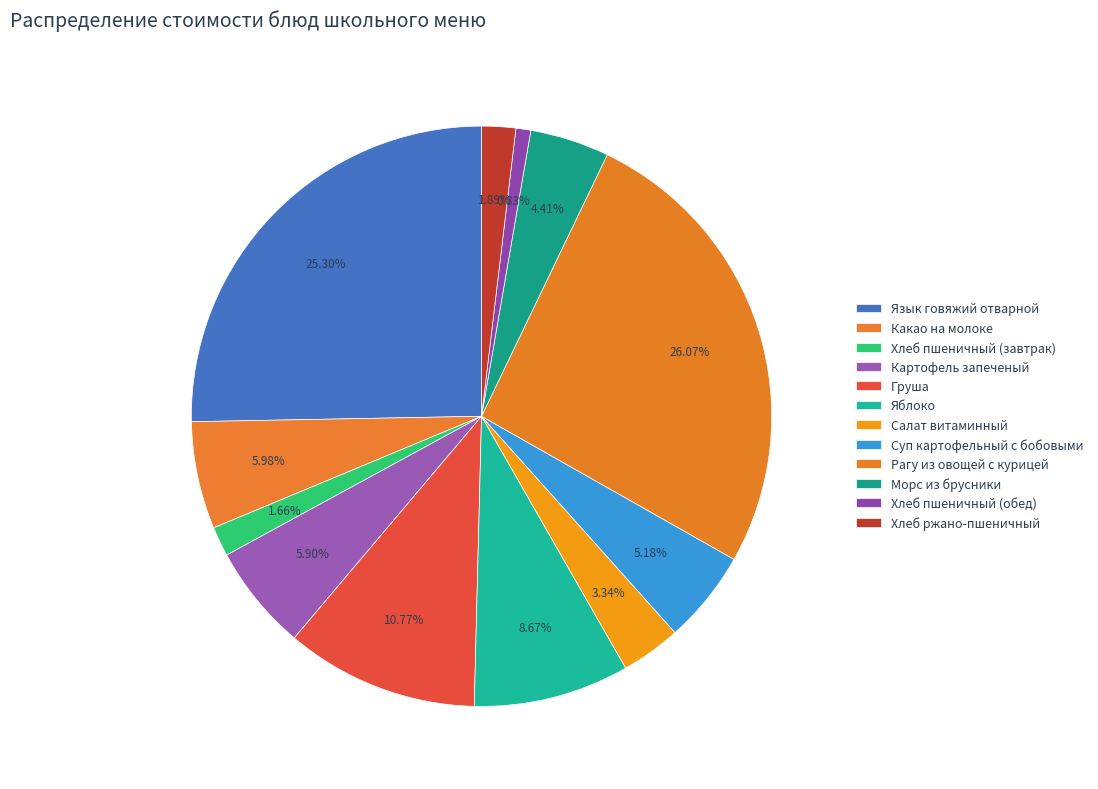

What is the smallest slice in the pie chart?

Хлеб пшеничный (обед)